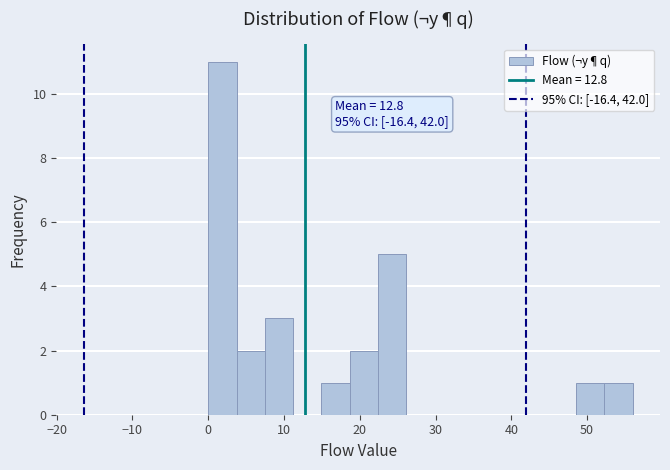

Read against the x-axis, roughly where is the centre of the tallest bar?

2